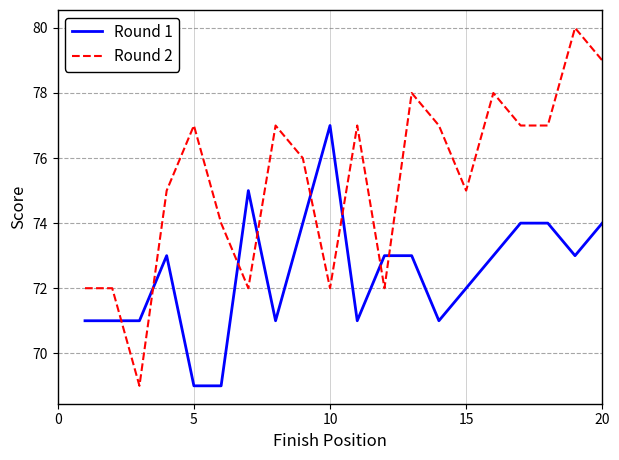

List the series in order of their overall mean, highest first.

Round 2, Round 1